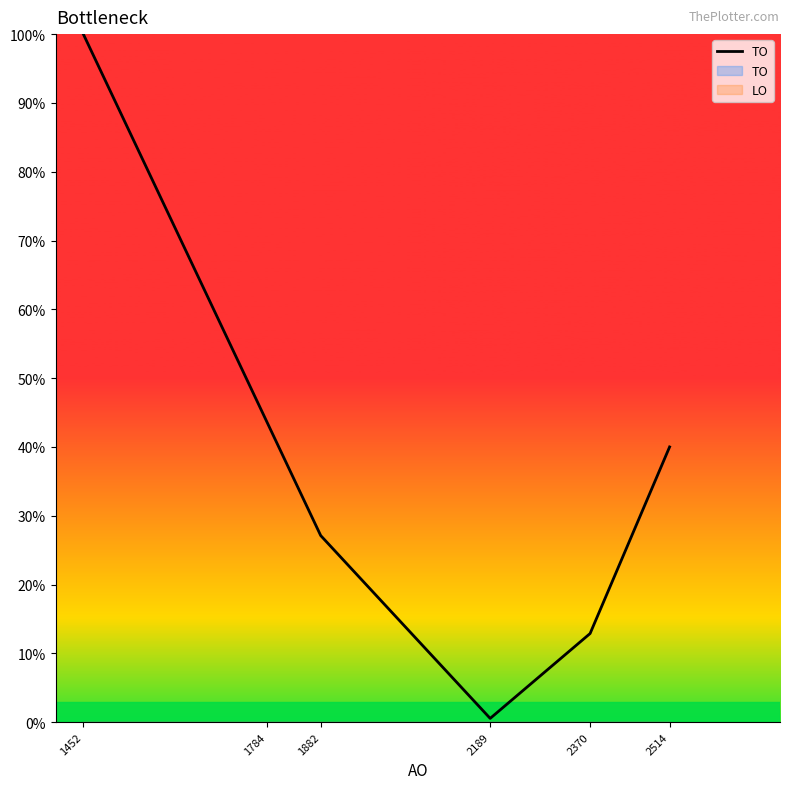

Where does the data first go above 40?

1452